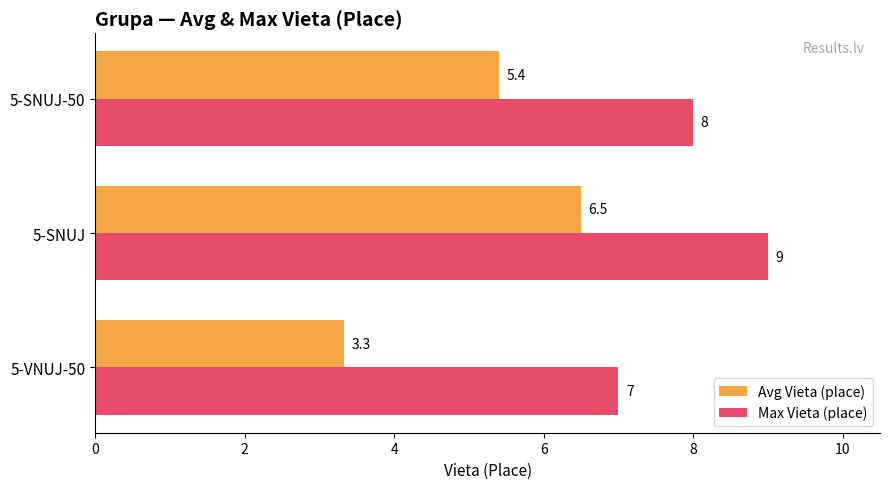

What is the difference between the Max Vieta (place) values at 5-VNUJ-50 and 5-SNUJ-50?

1.0